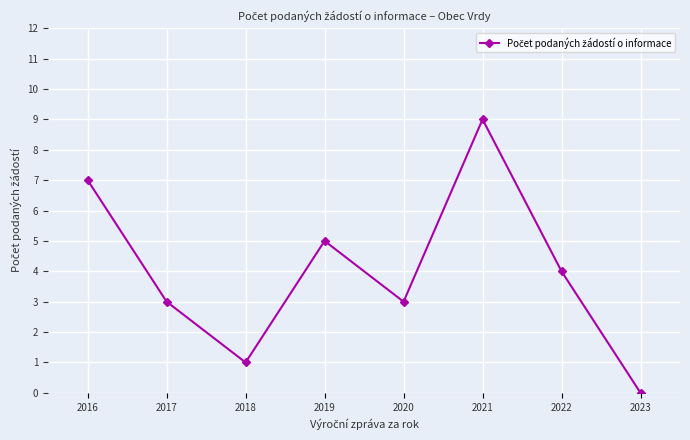

Does the chart have visible grid lines?

Yes